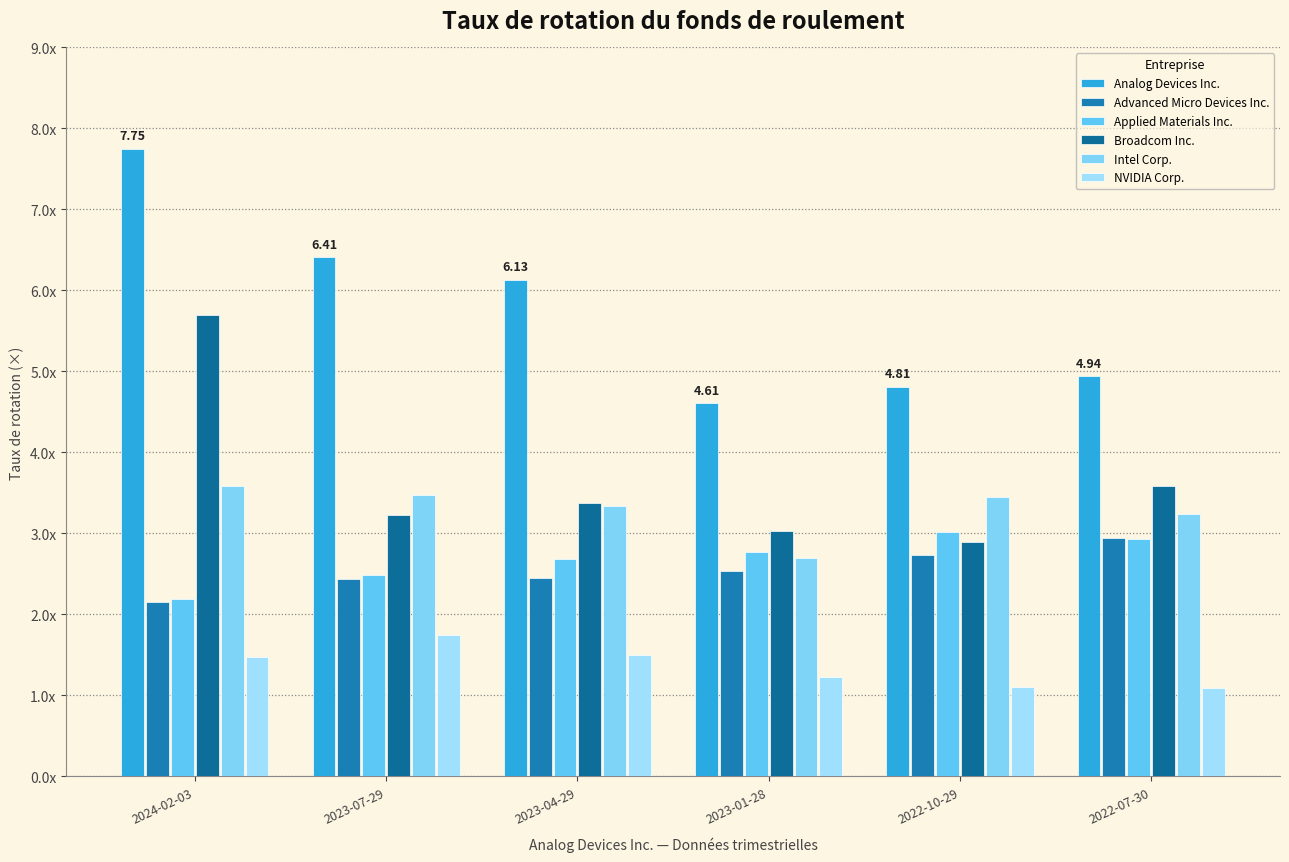

What is the label of the 4th bar from the left?

2023-01-28